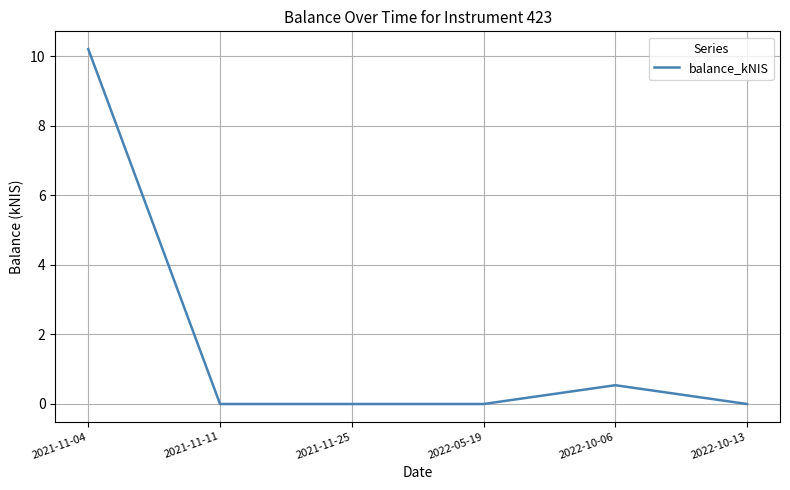

What is the change in value from 2021-11-11 to 2022-10-06?

+0.5